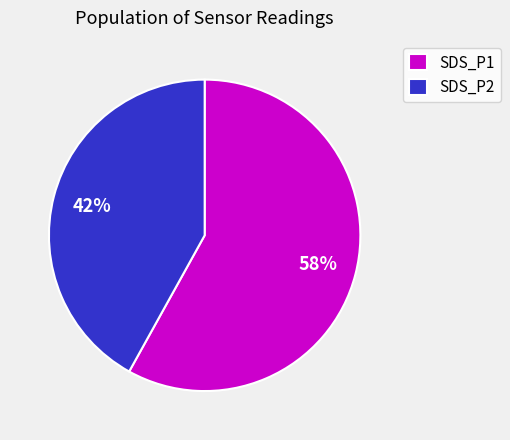

How many slices are in this pie chart?

2